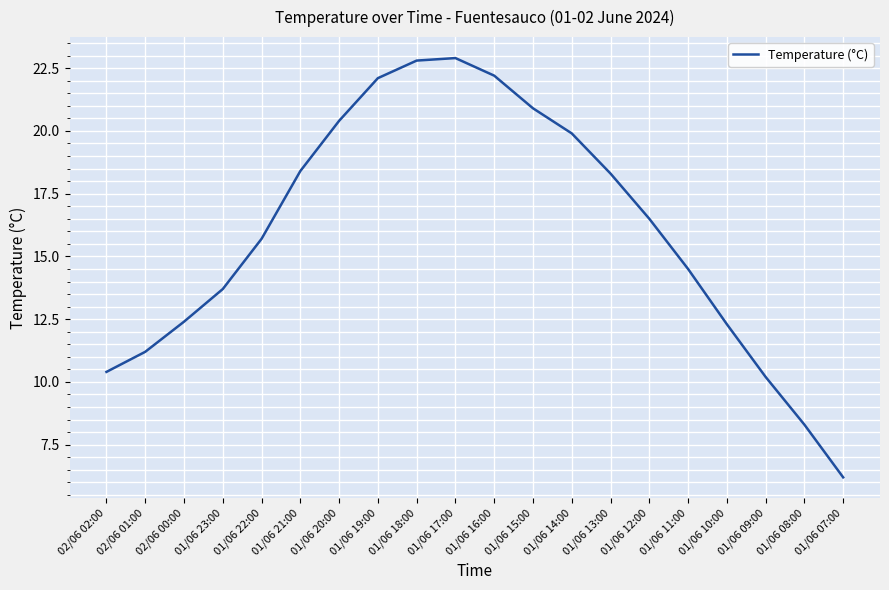

What is the greatest value displayed?

22.9